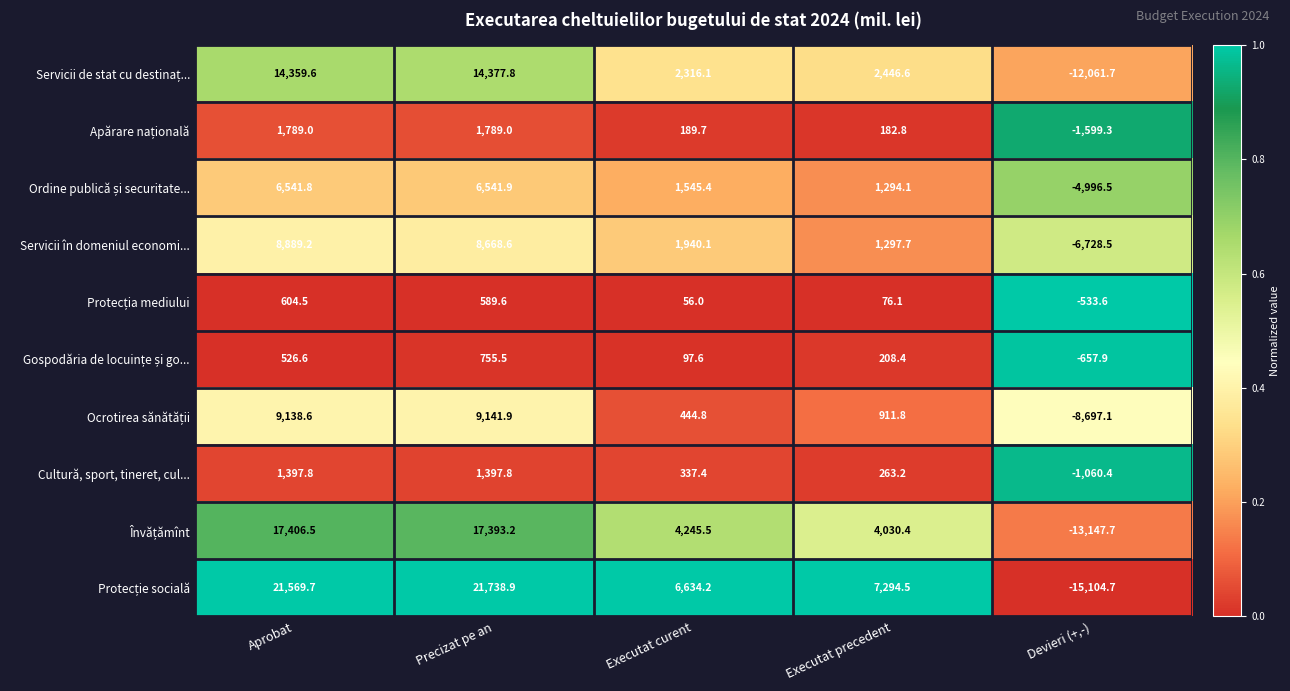

Where is Cultură, sport, tineret, cul... nearest to the value 168?

Executat precedent